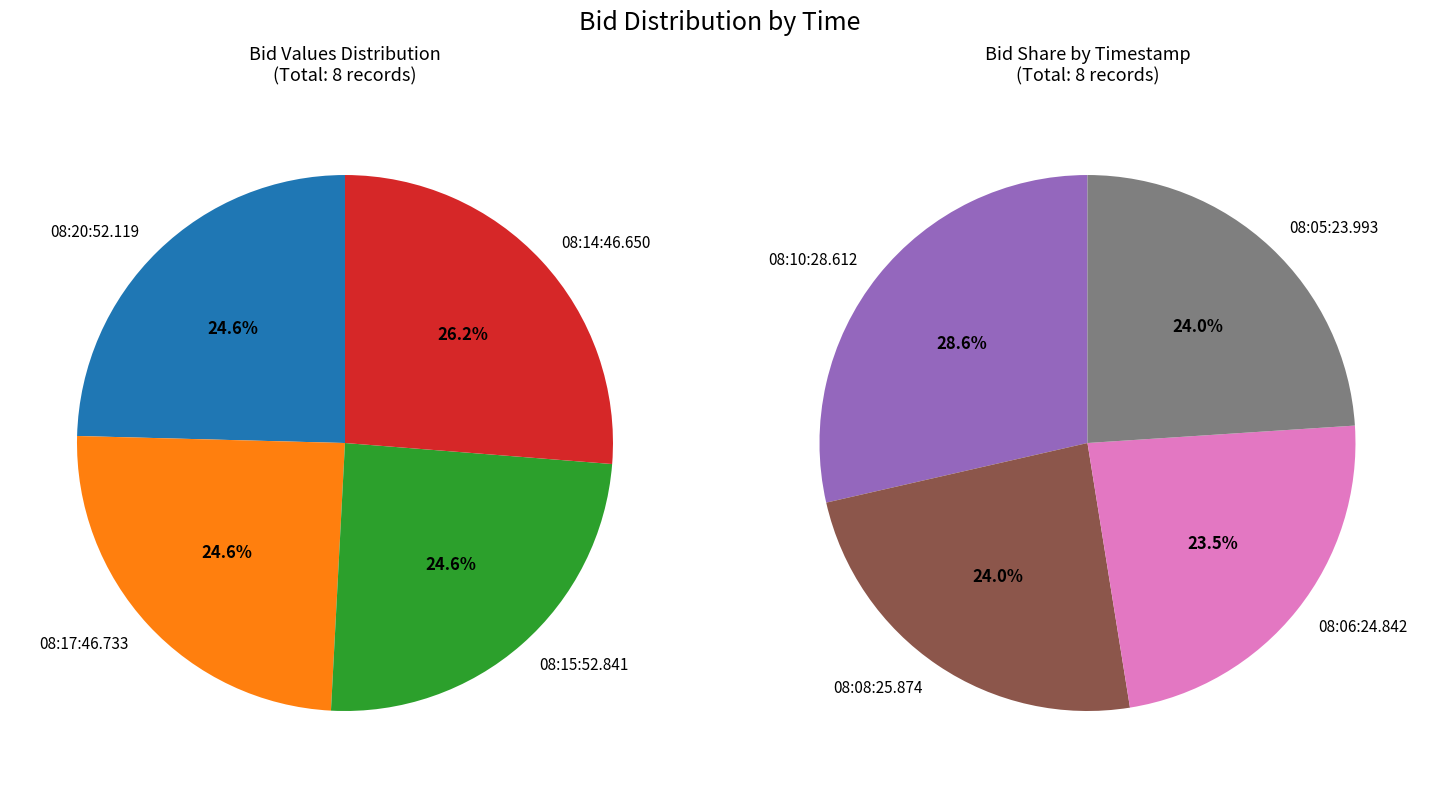

Which slice is the largest?

08:14:46.650